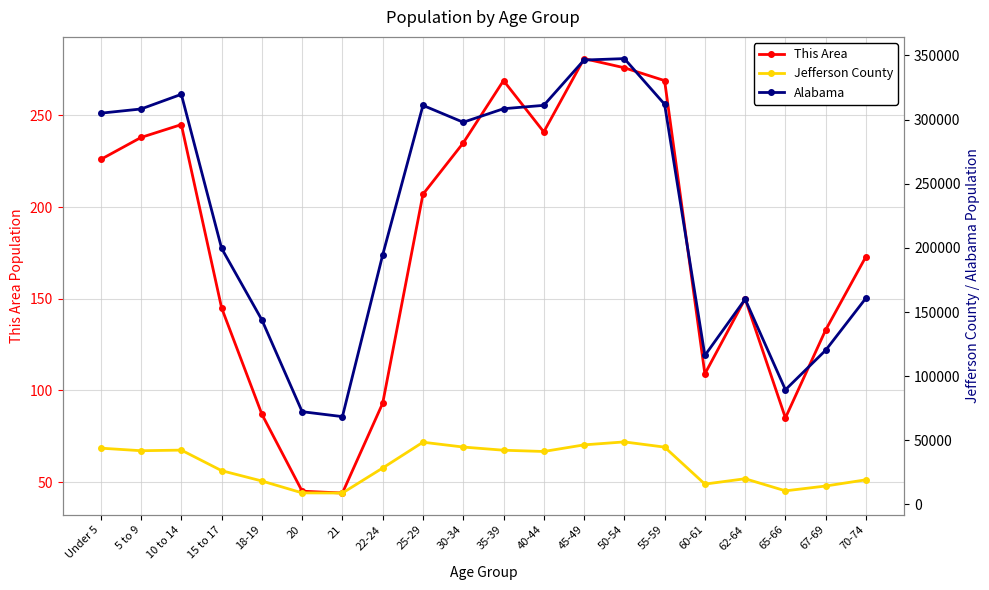

At which label does Alabama reach its peak?

50-54